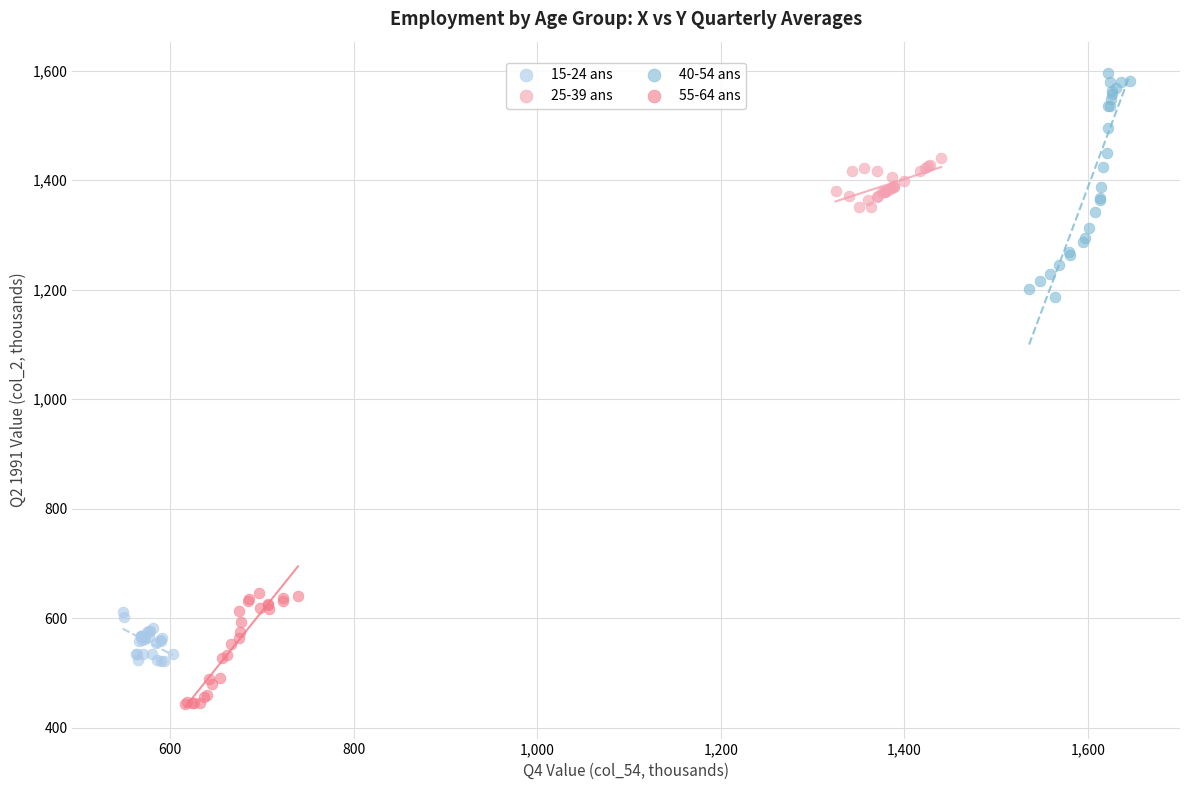

Which series contains the lowest Y value?

55-64 ans